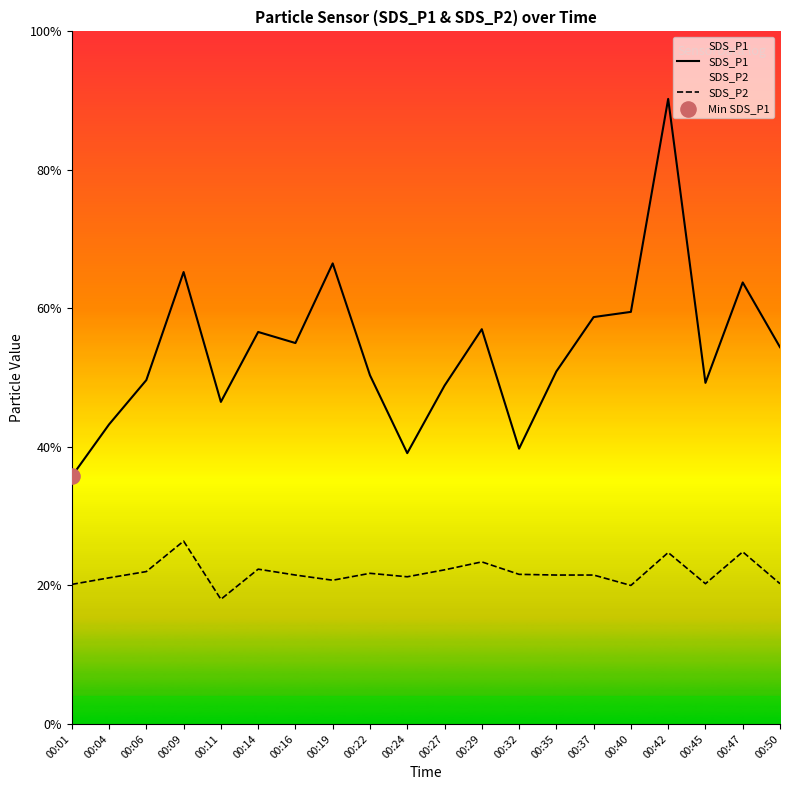

Which series reaches the maximum Y coordinate?

SDS_P1